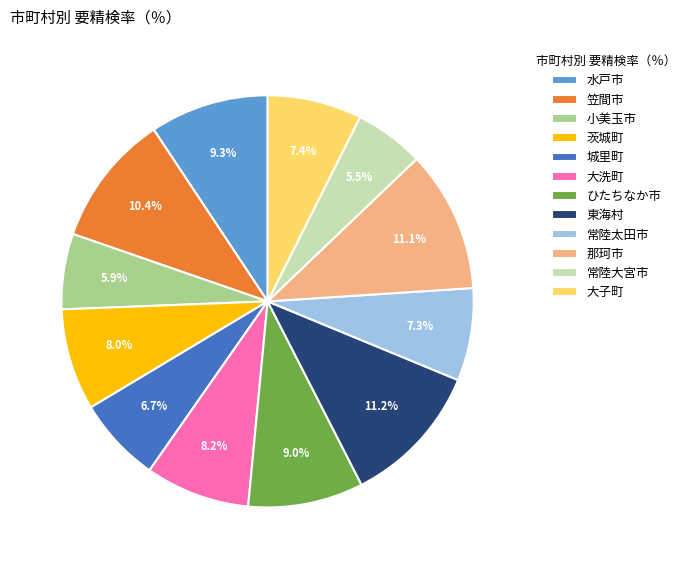

Which has a higher value, 小美玉市 or 大洗町?

大洗町